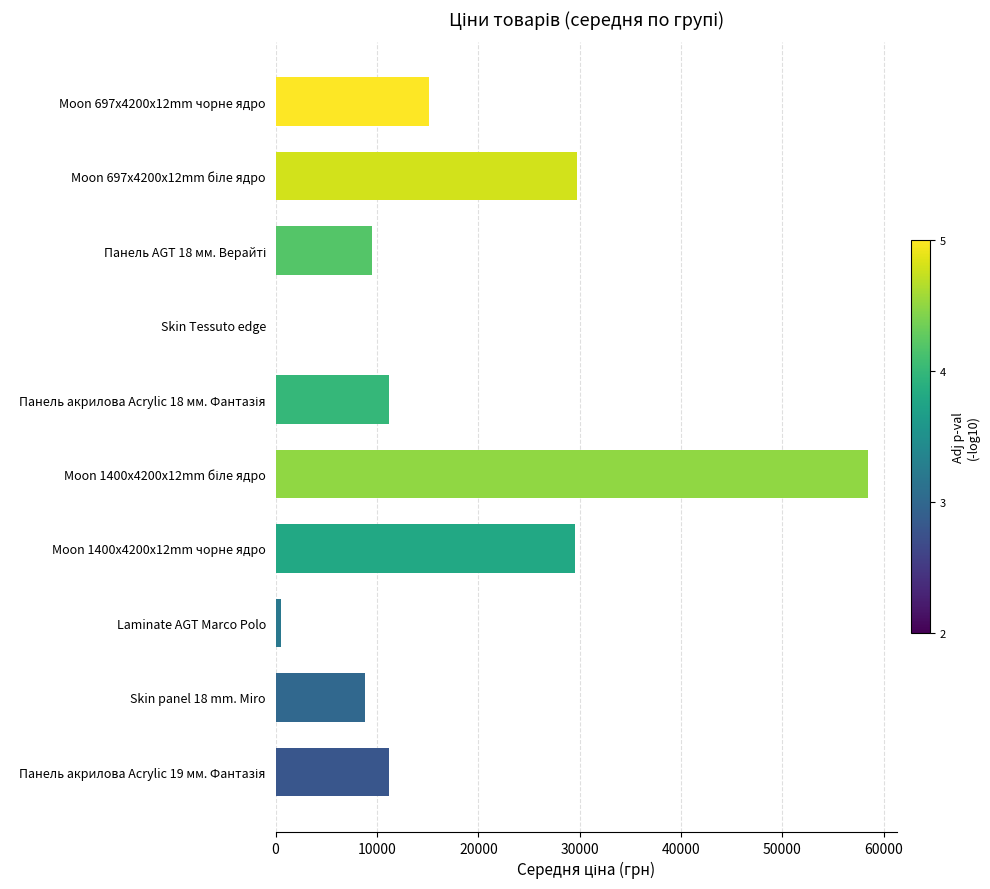

What is the maximum value shown in the chart?

58426.5